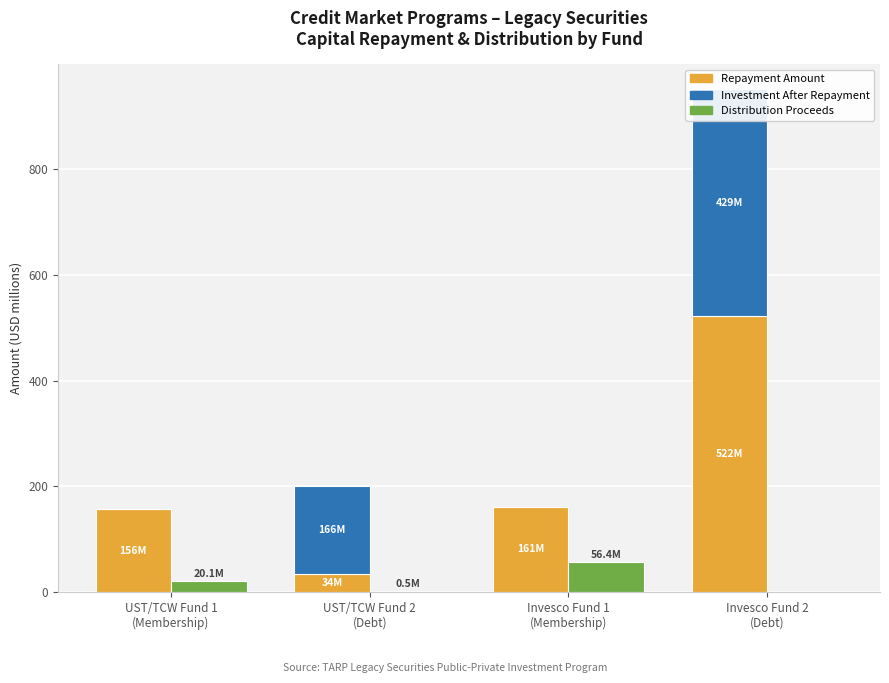

Reading right to left, extract all data points from this chart.

Repayment Amount: Invesco Fund 2
(Debt)=522.2	Invesco Fund 1
(Membership)=161.4	UST/TCW Fund 2
(Debt)=34.0	UST/TCW Fund 1
(Membership)=156.2
Investment After Repayment: Invesco Fund 2
(Debt)=428.9	Invesco Fund 1
(Membership)=0.0	UST/TCW Fund 2
(Debt)=166.0	UST/TCW Fund 1
(Membership)=0.0
Distribution Proceeds: Invesco Fund 2
(Debt)=0.0	Invesco Fund 1
(Membership)=56.4	UST/TCW Fund 2
(Debt)=0.5	UST/TCW Fund 1
(Membership)=20.1